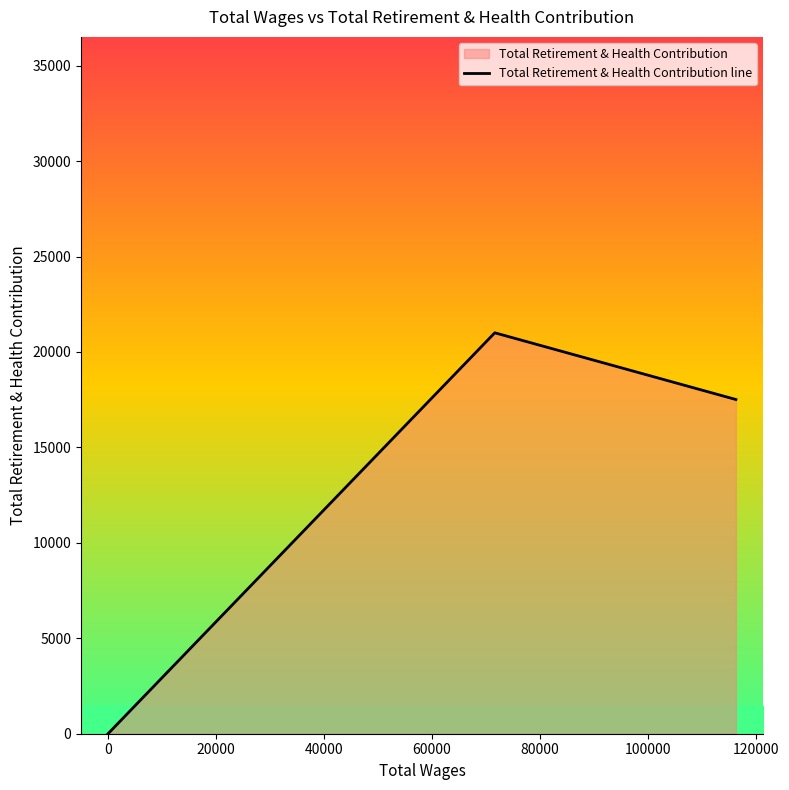

Does the chart have visible grid lines?

No